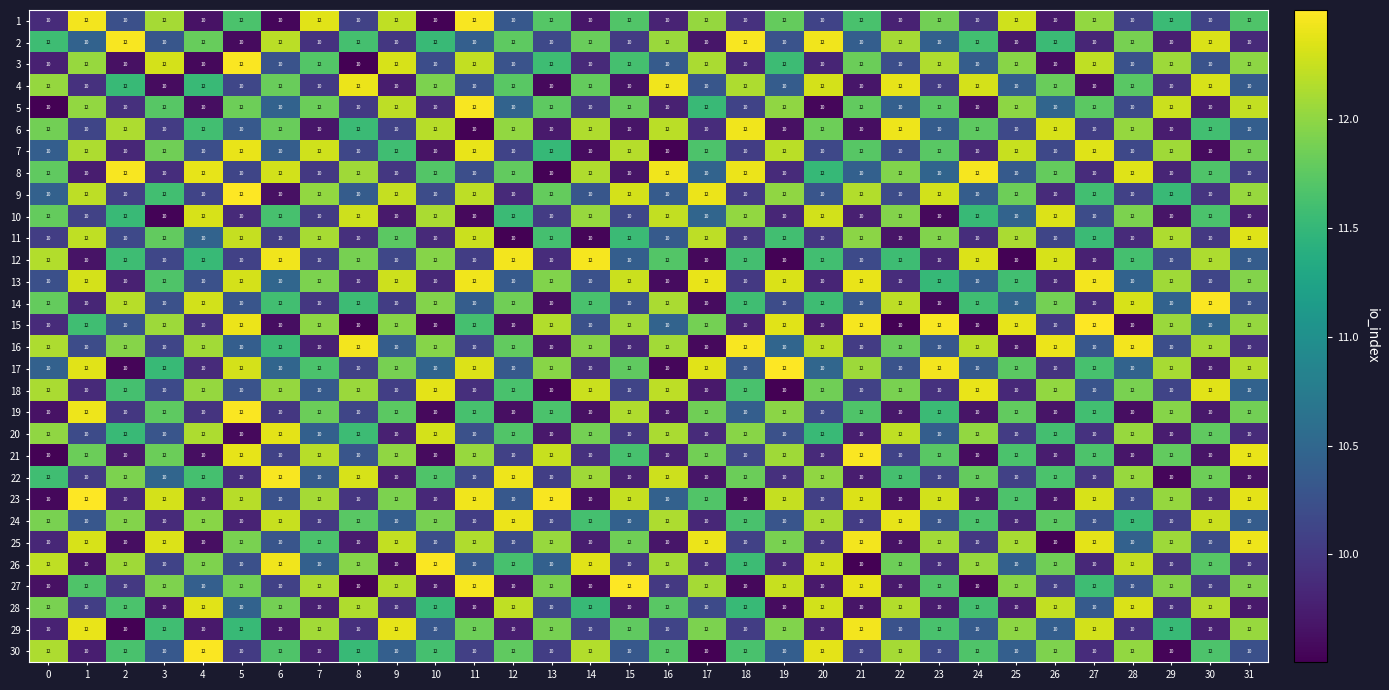

What is the sum of all 14 values?

352